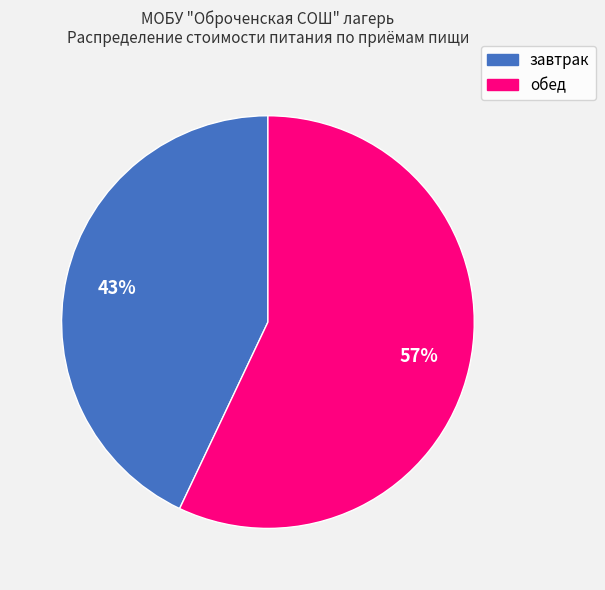

Is the sum of завтрак and обед greater than half?

Yes